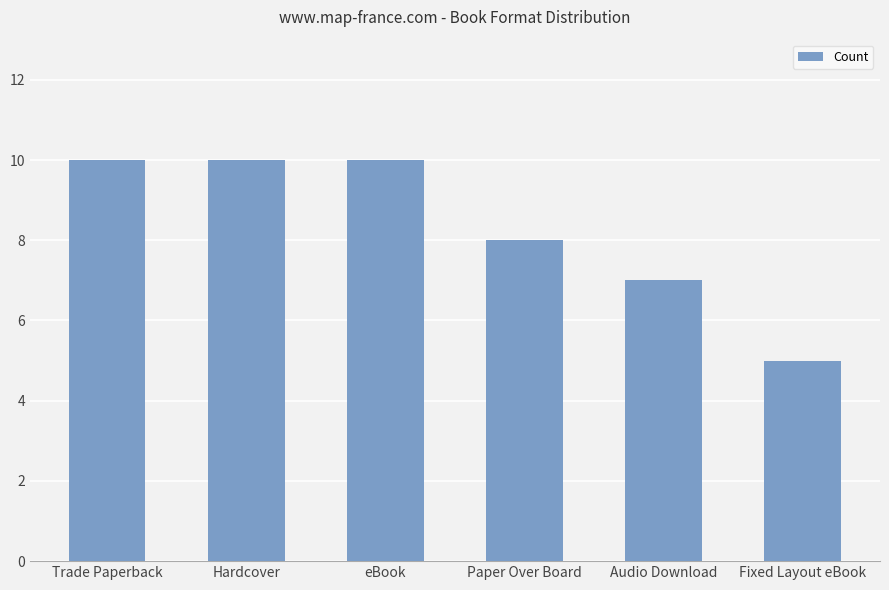

Is it true that the value at Paper Over Board is 8?

True